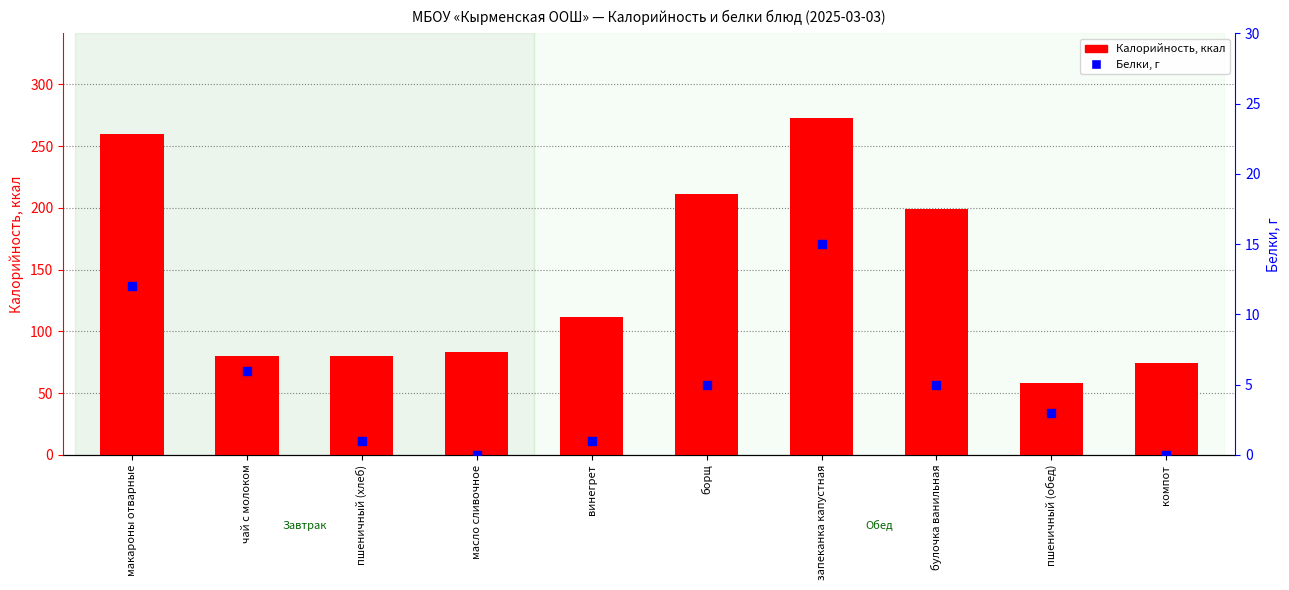

At which category is the sum across all series the highest?

запеканка капустная